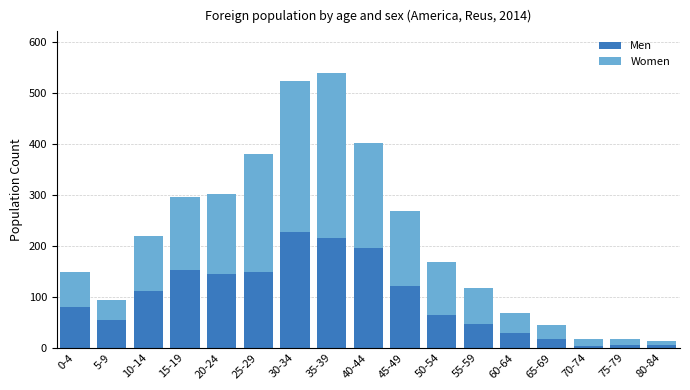

What is the highest value of the Men series?

228